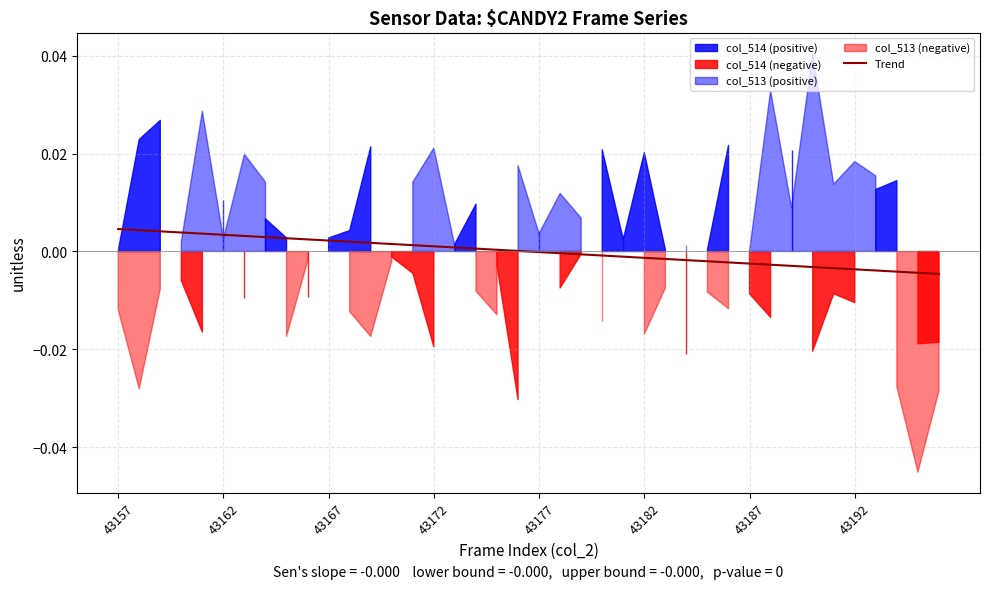

True or false: the data has more than 2 interior local peaks.

False